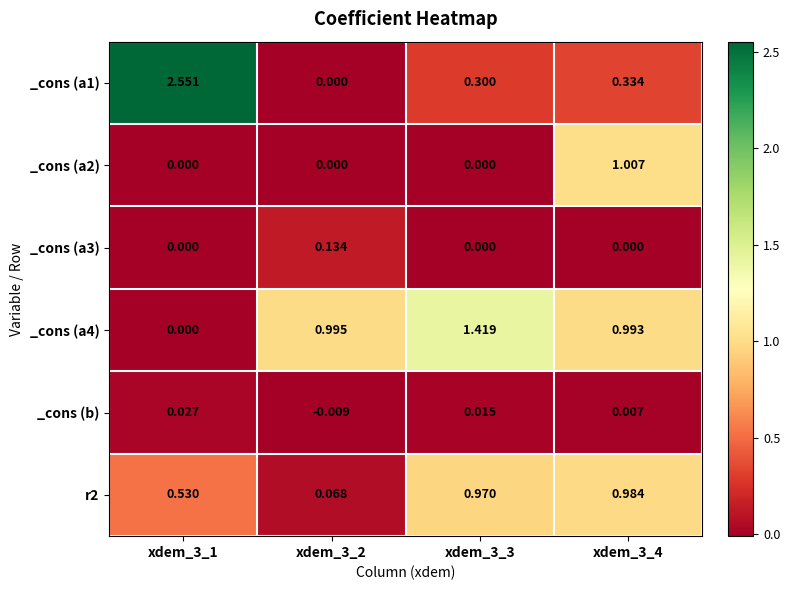

Which series has the largest range (max minus min)?

_cons (a1)